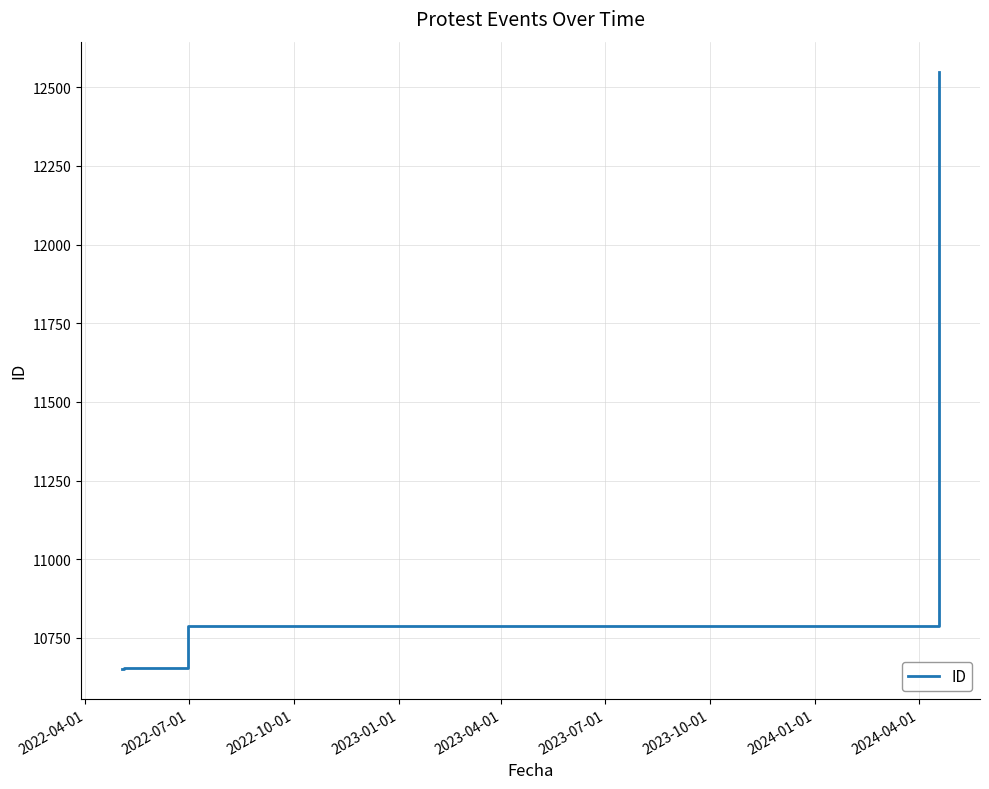

What is the ratio of the value at 2022-04-01 to the value at 2022-10-01?

1.0